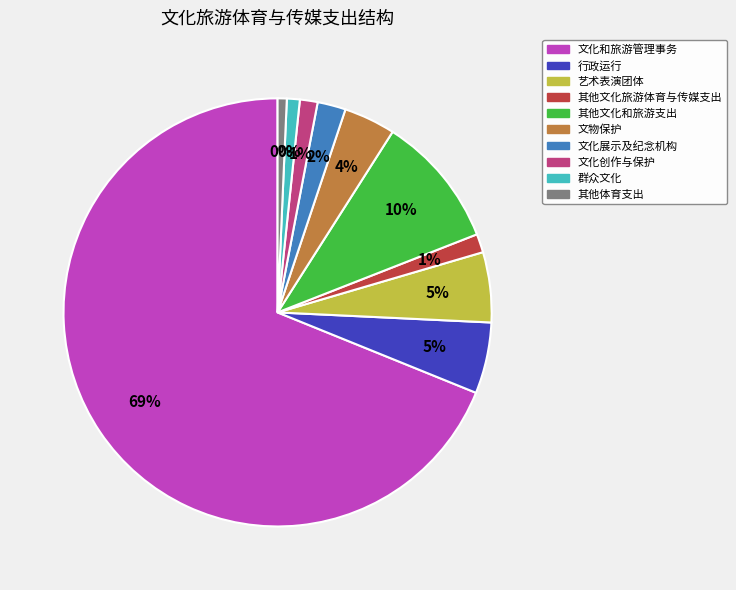

To the nearest percent, what is the difference between the 艺术表演团体 and 文物保护 slice percentages?

1%